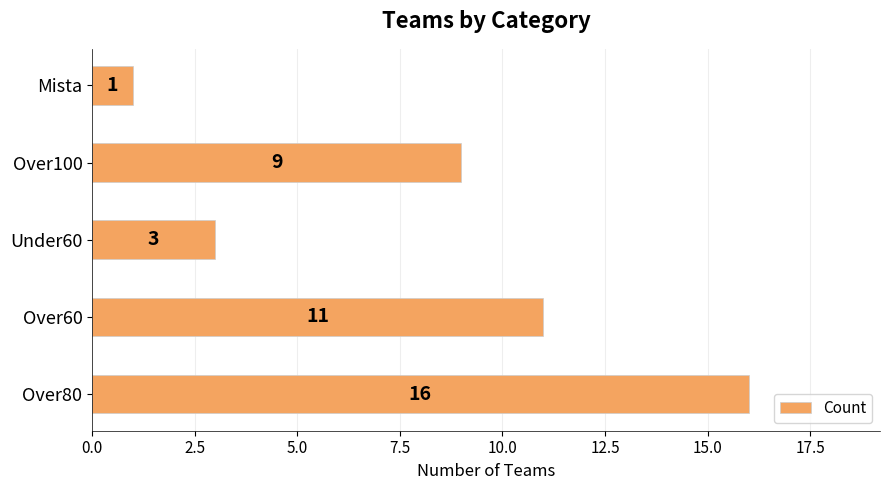

What is the average value?

8